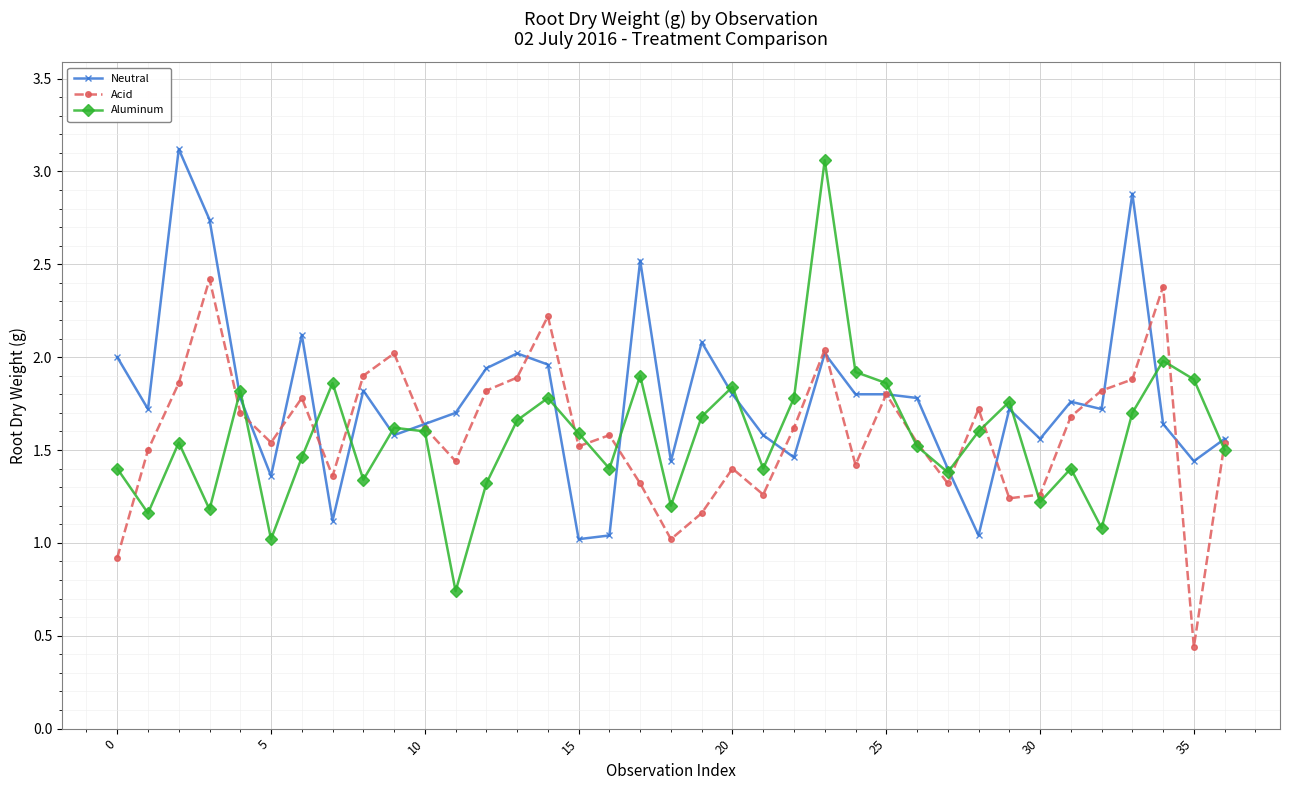

What is the sum of all Neutral values?

65.7